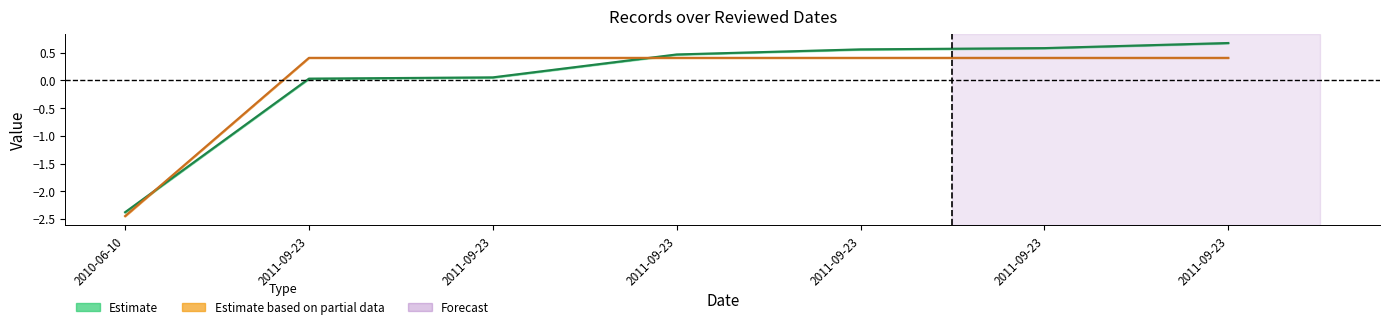

What is the label of the 4th point from the right?

2011-09-23